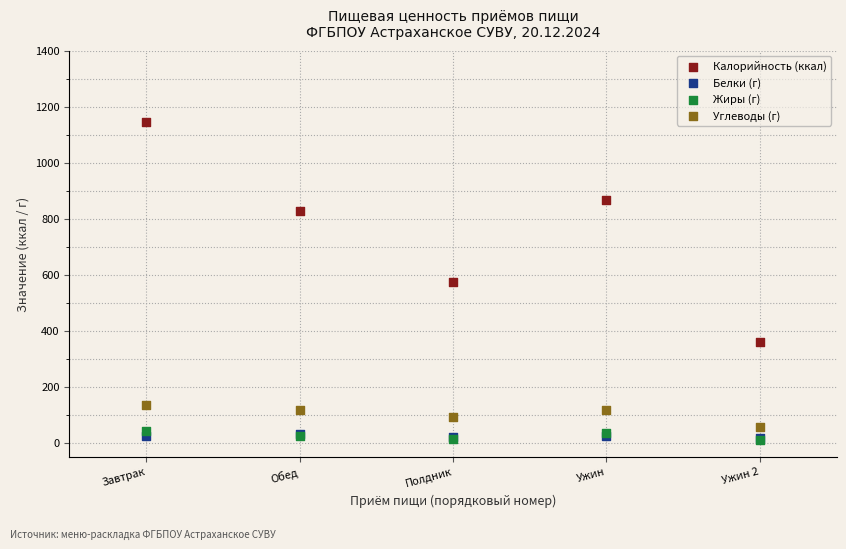

Which series has the widest spread of Y values?

Калорийность (ккал)